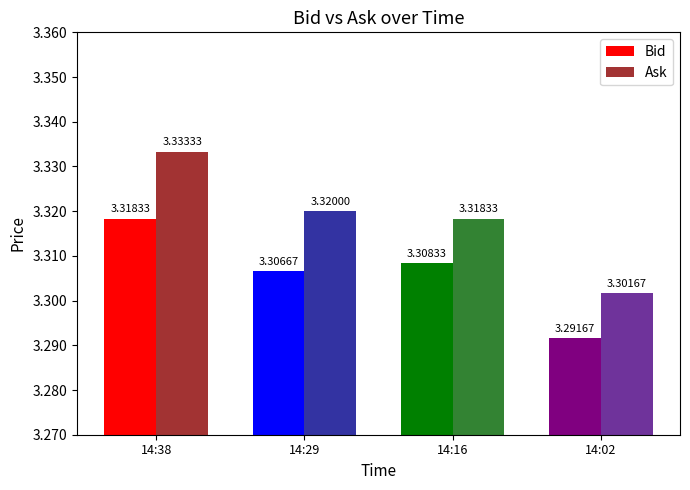

Which category has the highest value in the Ask series?

14:38